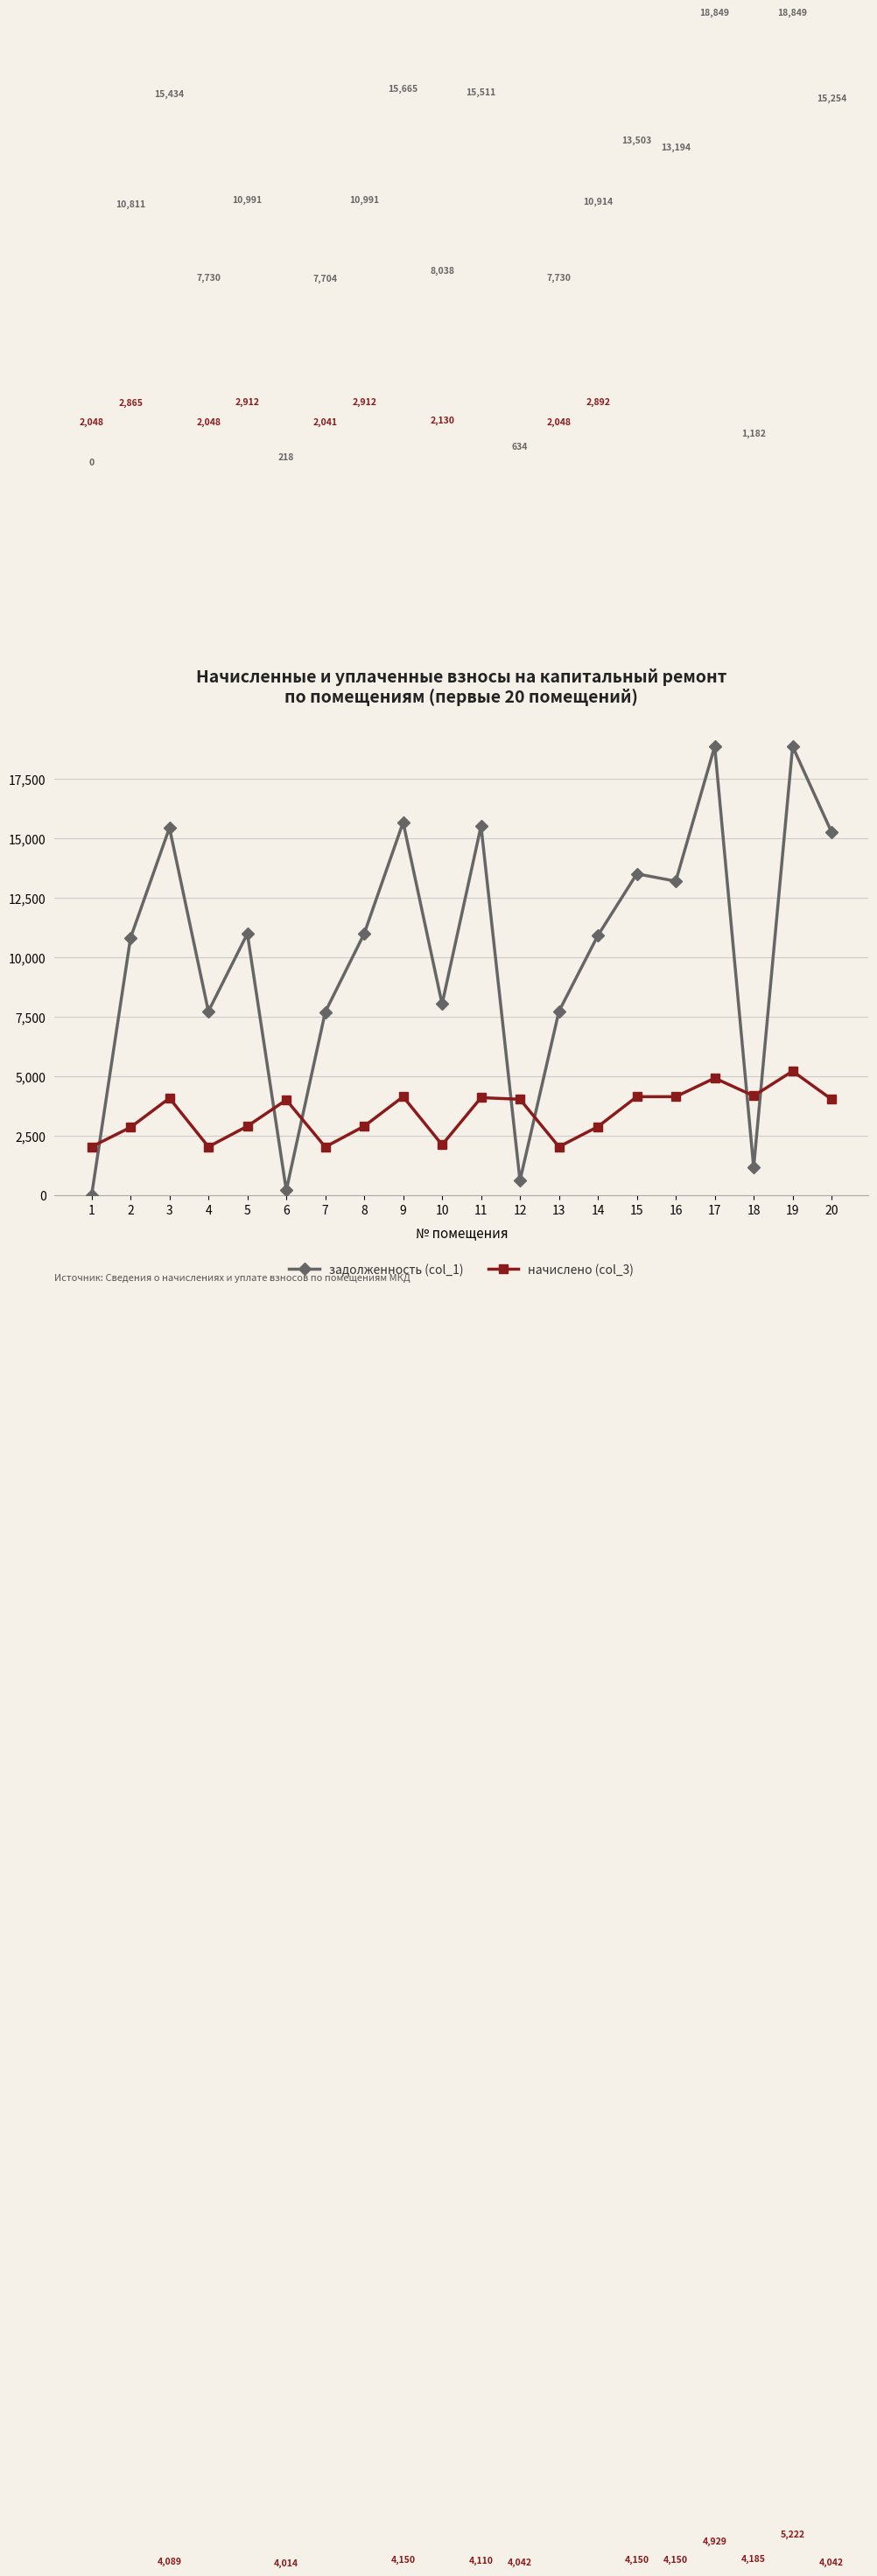

What is the difference between the maximum and minimum values in the начислено (col_3) series?

3180.4